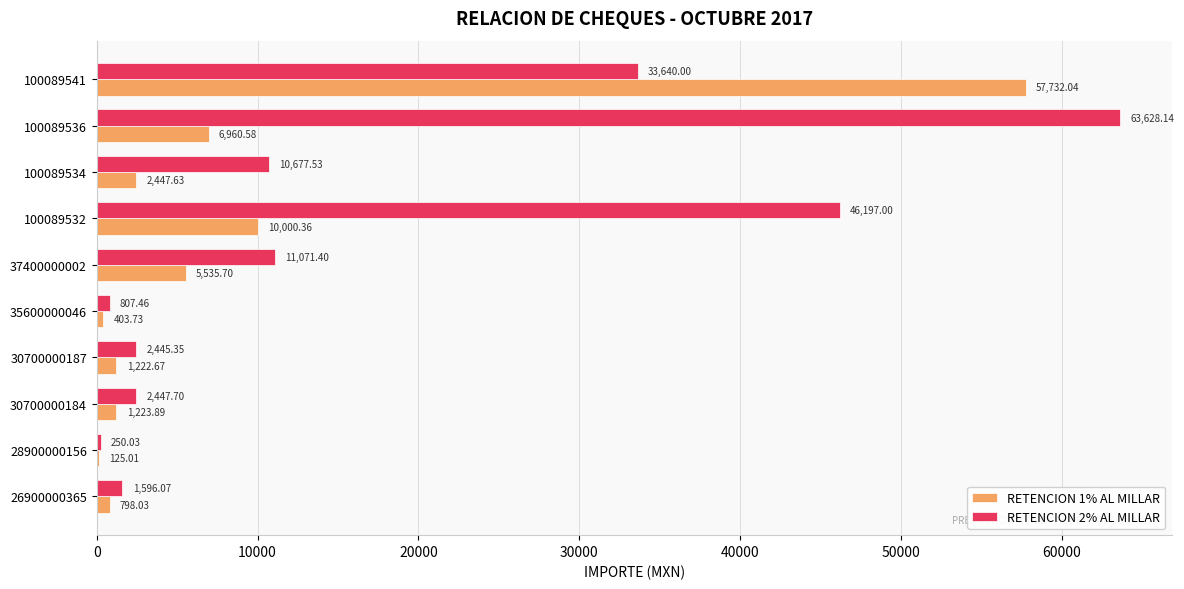

At which category is the sum across all series the highest?

100089541